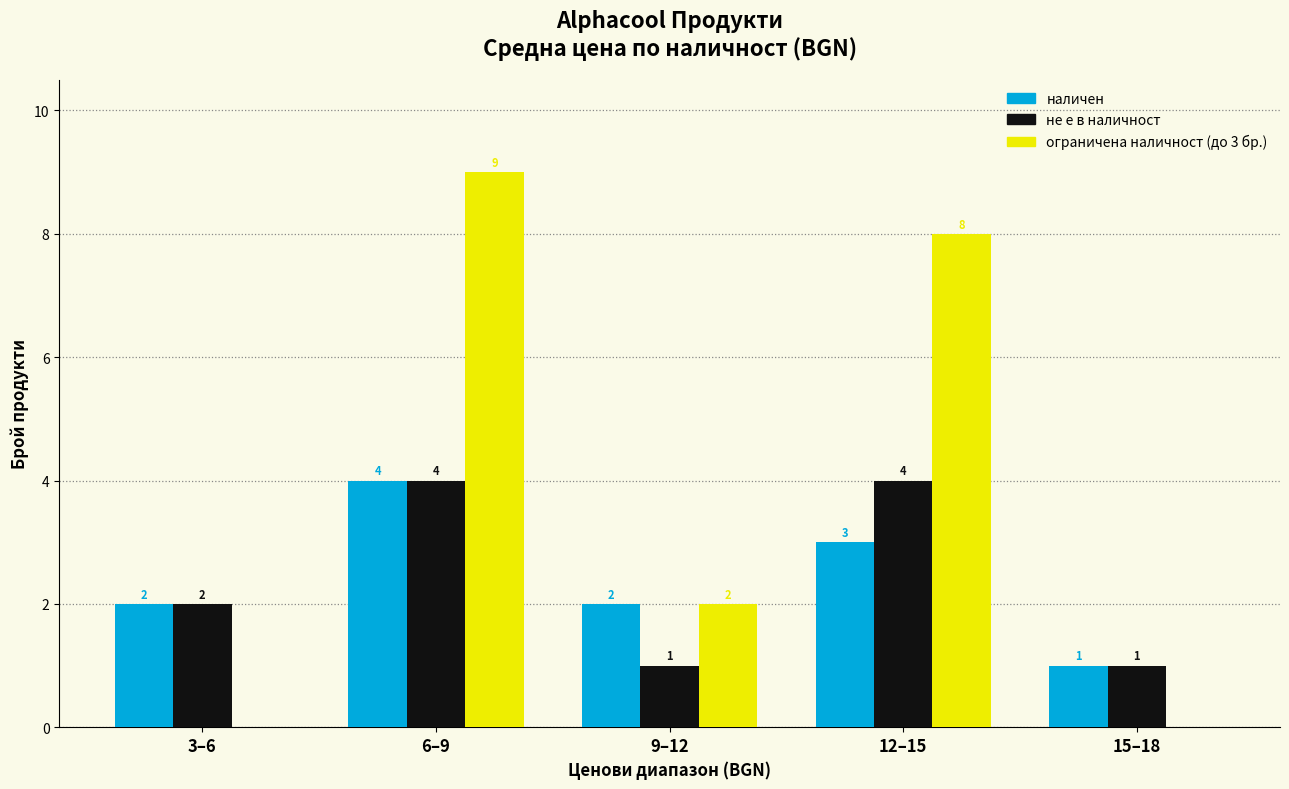

What is the sum of all наличен values?

12